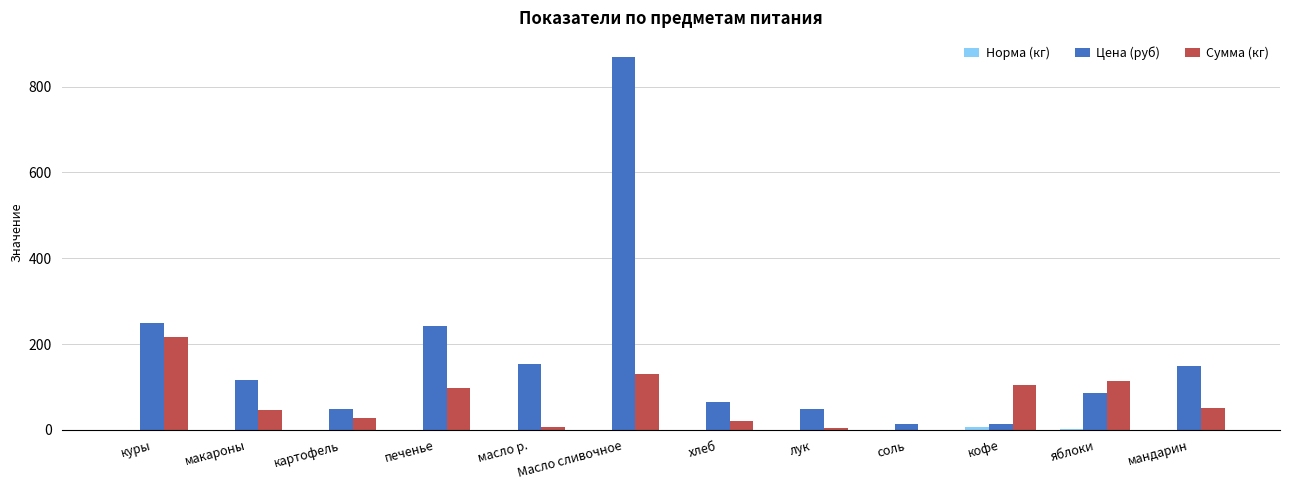

How many data points in Сумма (кг) are above 52?

6